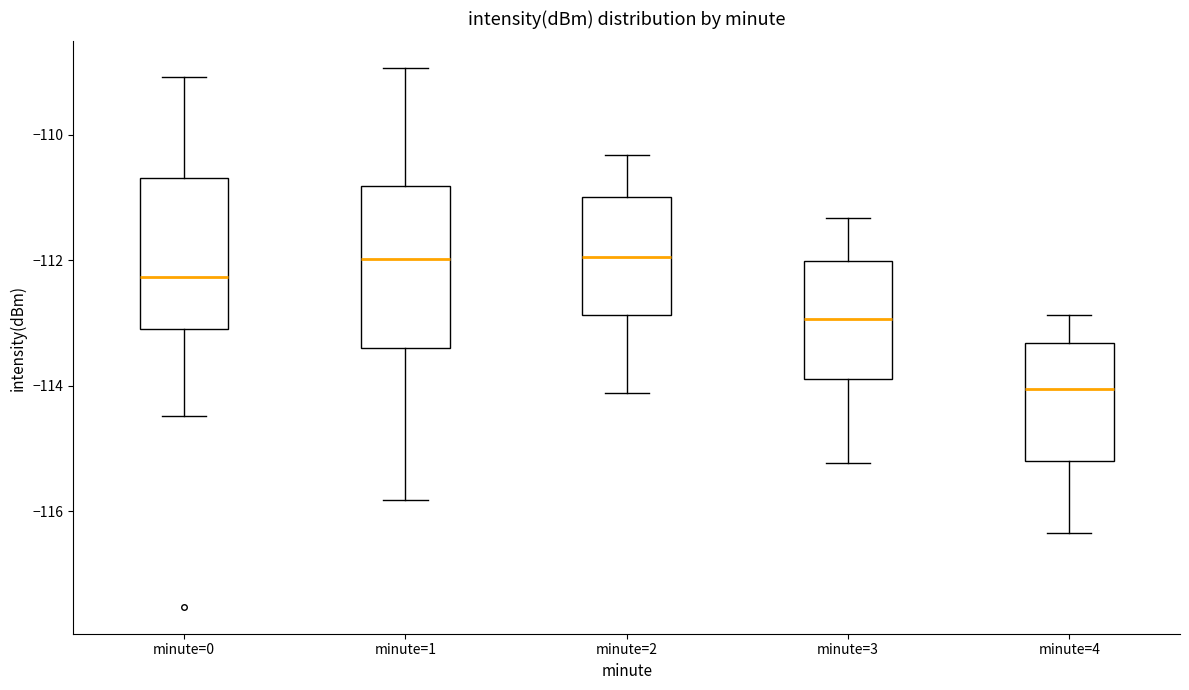

Where is the lower edge of the box for minute=3 on the y-axis? The values are not printed on the chart, so give them approximately, as read against the axis.

-114.0